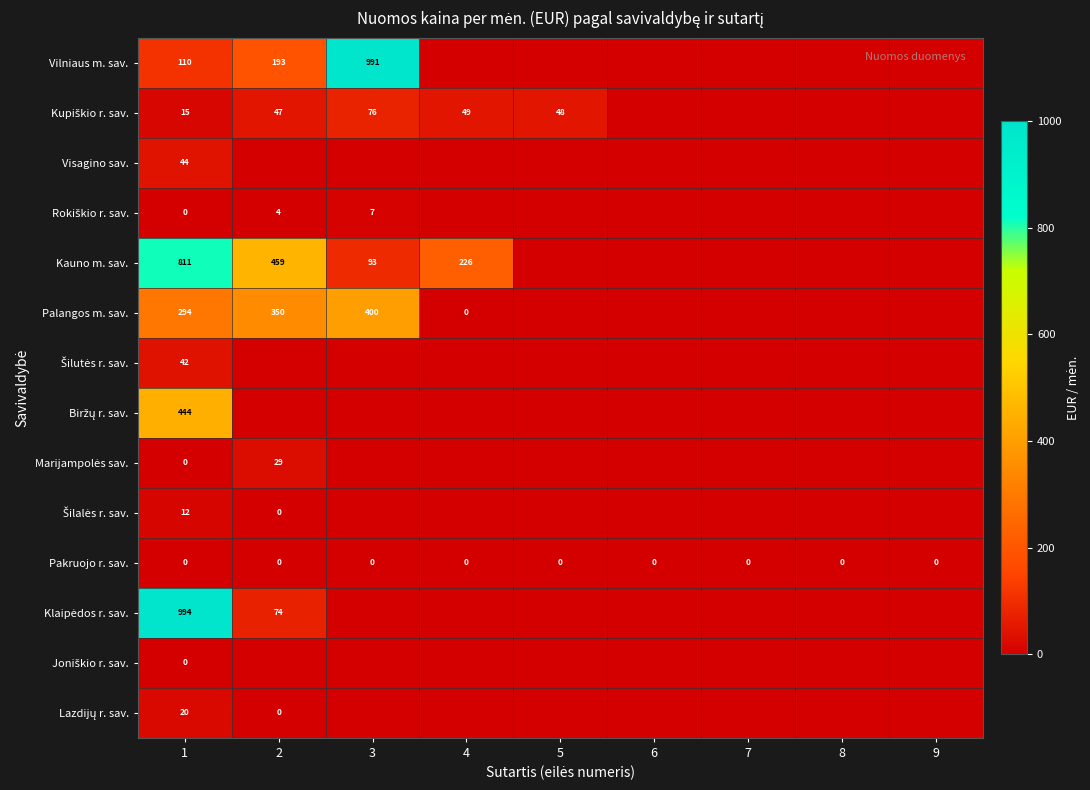

Which series has the widest spread of values?

Klaipėdos r. sav.